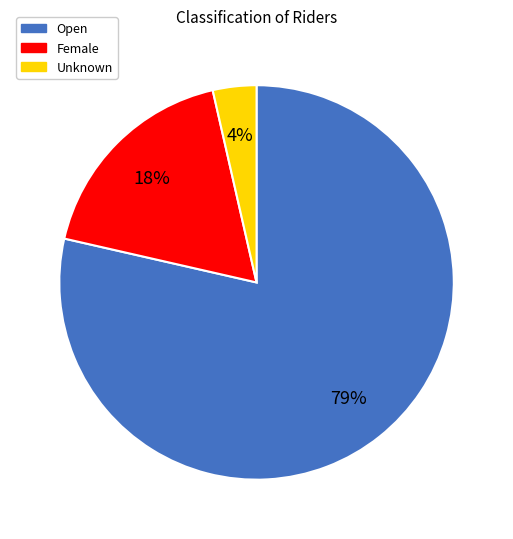

Which has a higher value, Open or Unknown?

Open